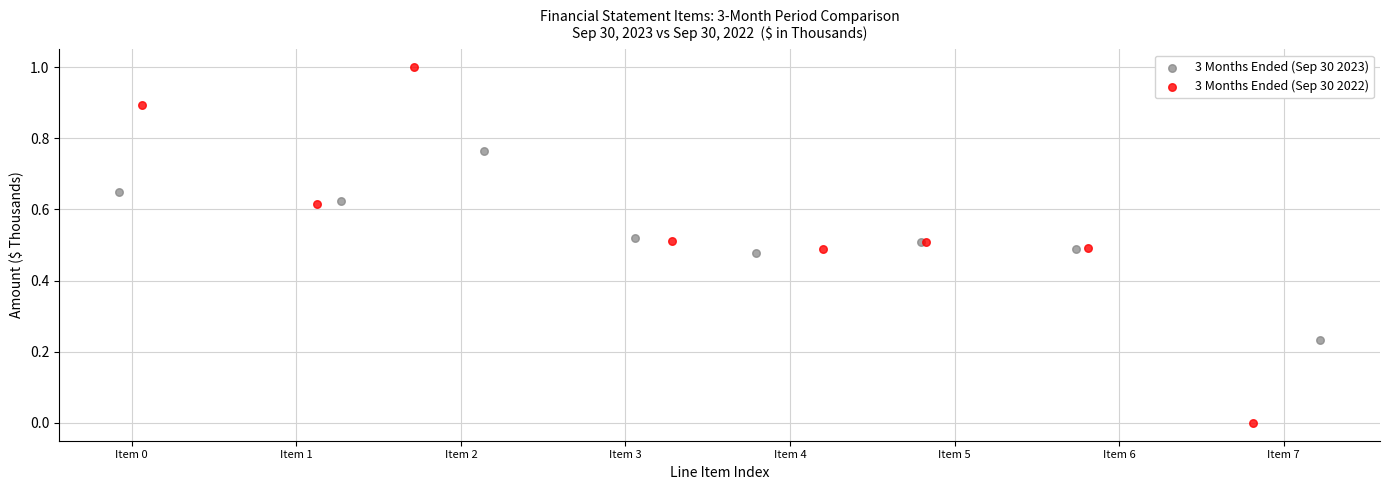

Which series reaches the maximum Y coordinate?

3 Months Ended (Sep 30 2022)